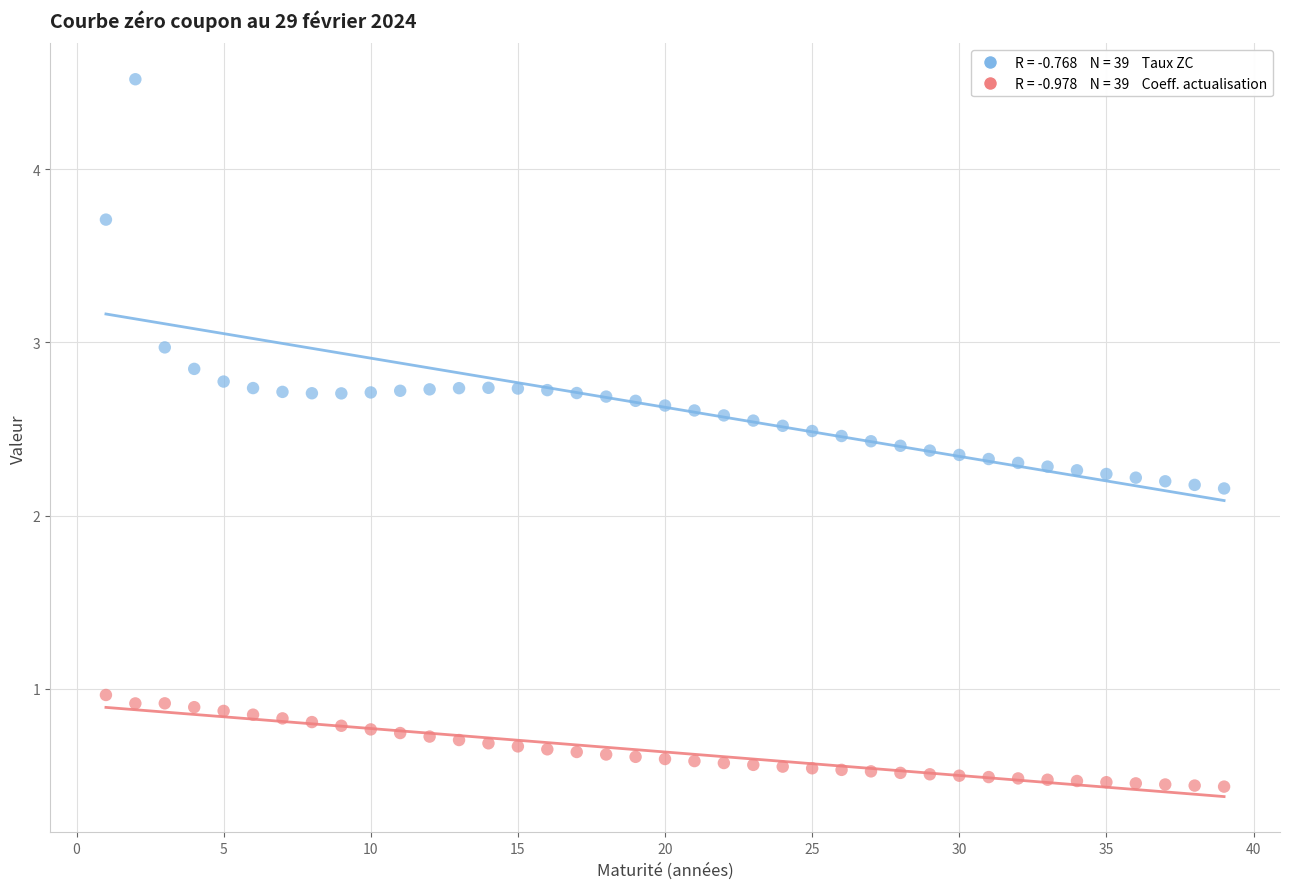

Across all data points, what is the range of X values (max minus min)?

38.0